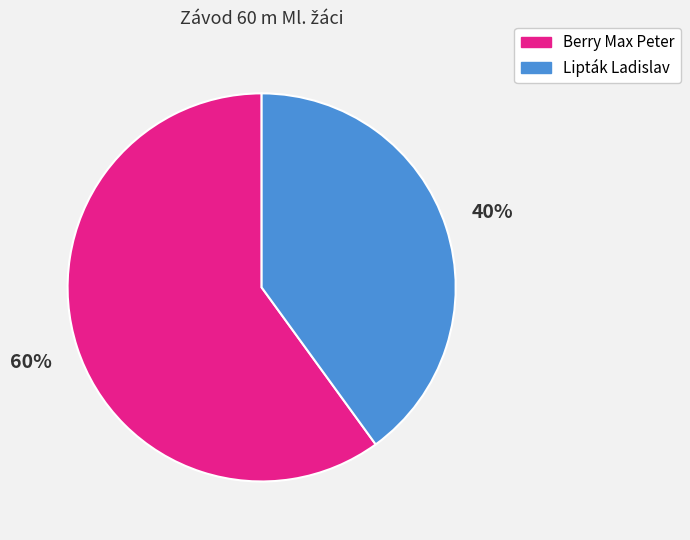

Do Lipták Ladislav and Berry Max Peter together represent more than half of the pie?

Yes